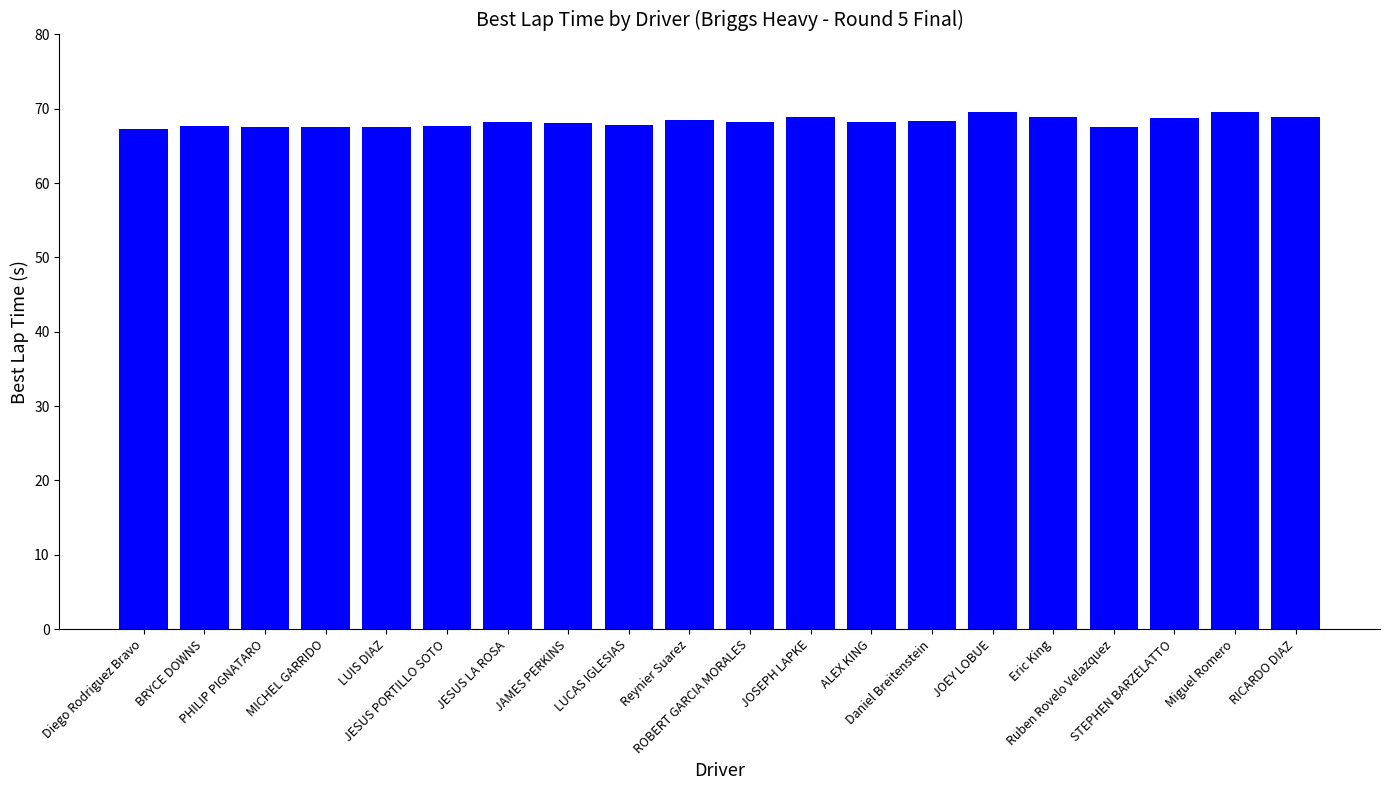

True or false: the data shows 93.6 at ROBERT GARCIA MORALES.

False